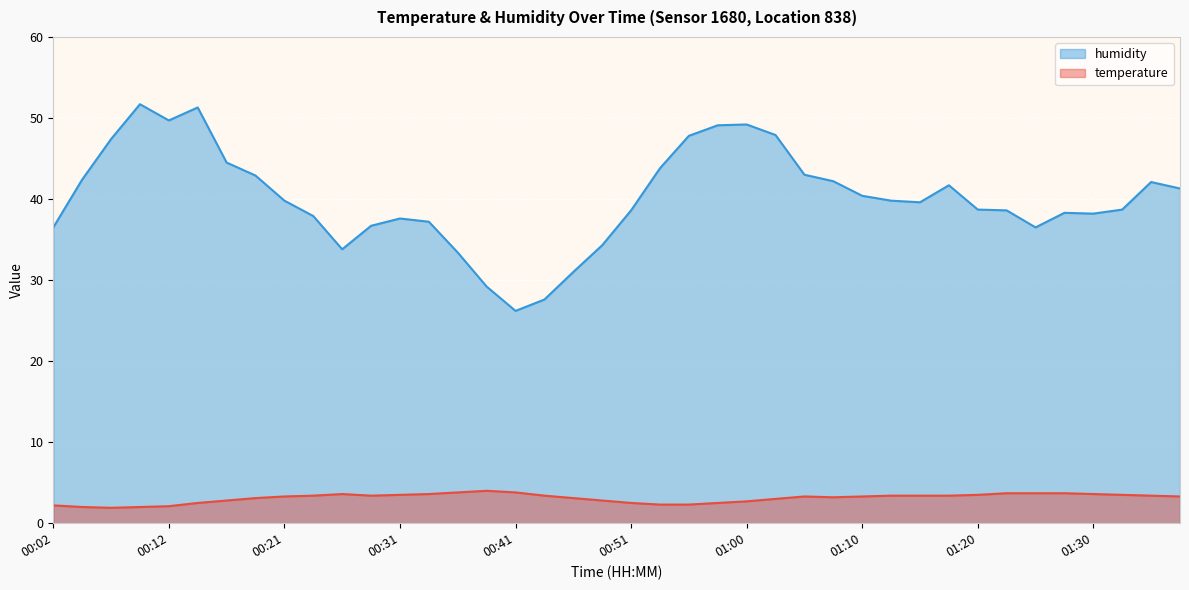

How many values in the humidity series exceed 39?

21